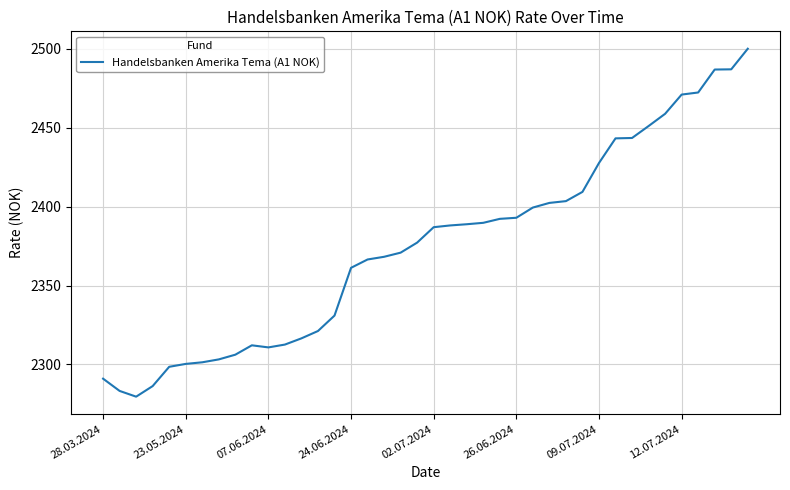

How many distinct data groups are displayed?

1